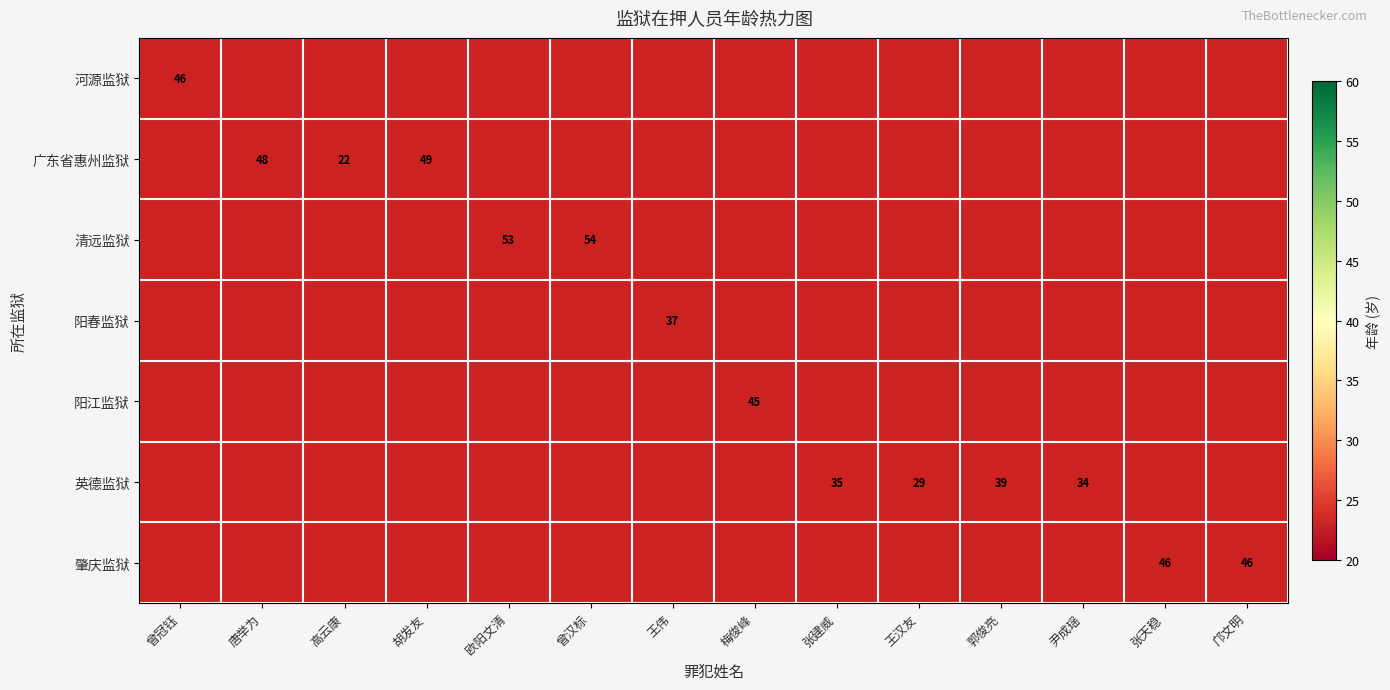

What is the approximate value of 英德监狱 at 张建威?

35.0